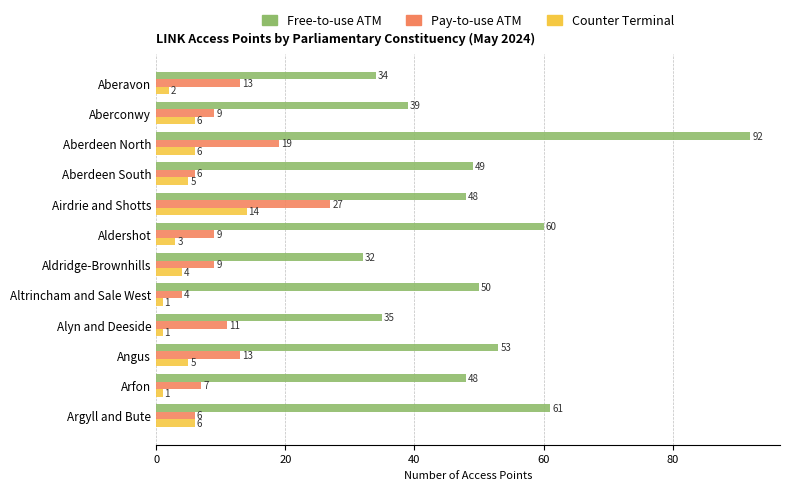

What is the difference between the maximum and minimum values in the Pay-to-use ATM series?

23